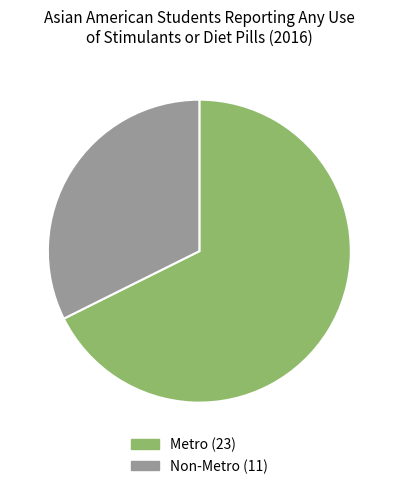

Approximately how many times larger is the value at Metro compared to Non-Metro?

2.1